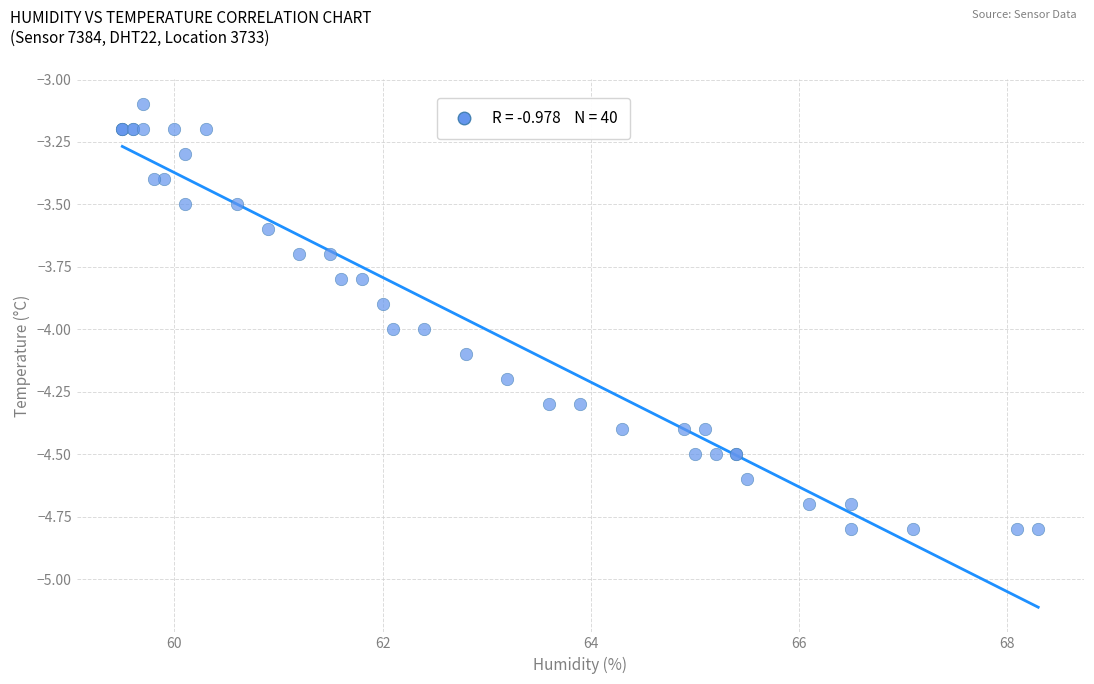

What Y value in the scatter plot is closest to -3?

-3.1